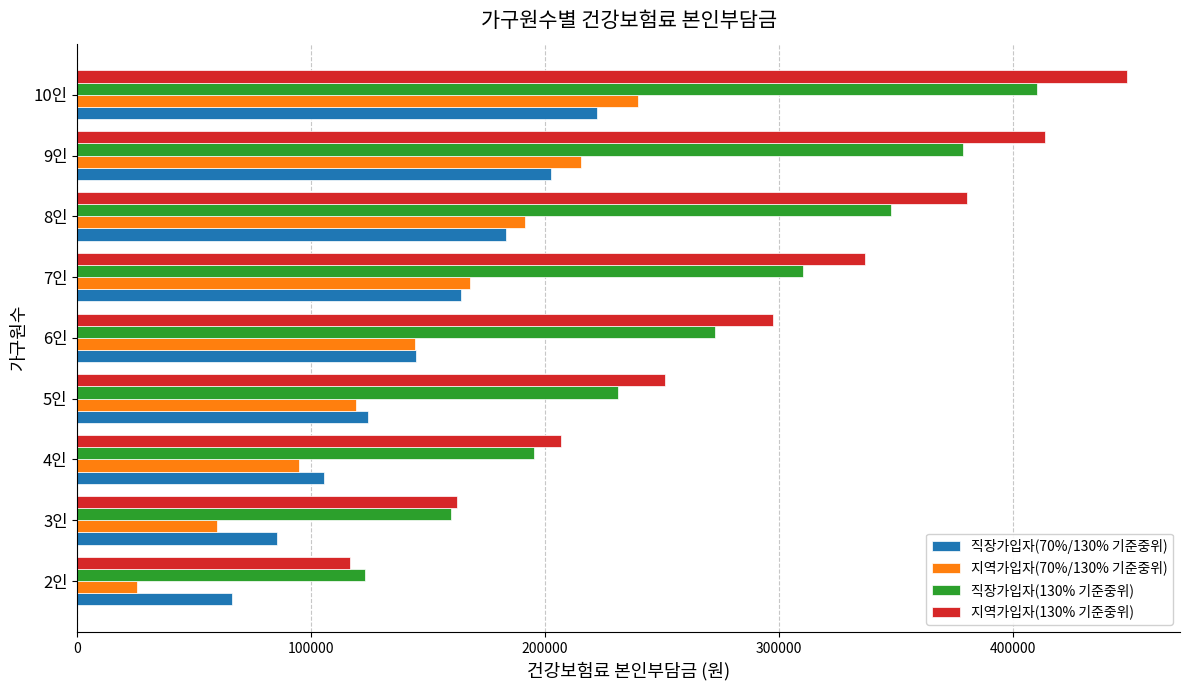

What is the spread (max minus min) of values at 6인?

153273